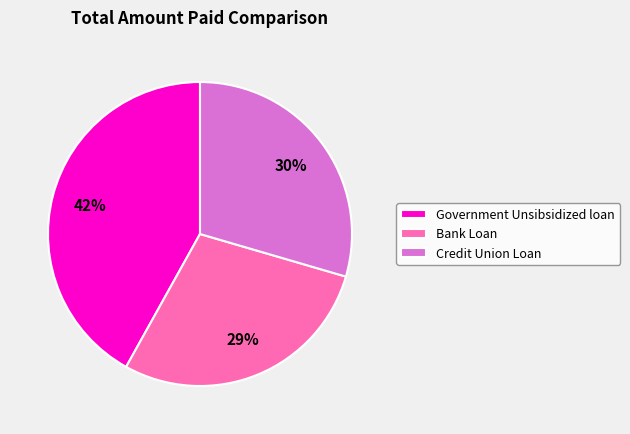

Rank the categories by value from highest to lowest.

Government Unsibsidized loan, Credit Union Loan, Bank Loan